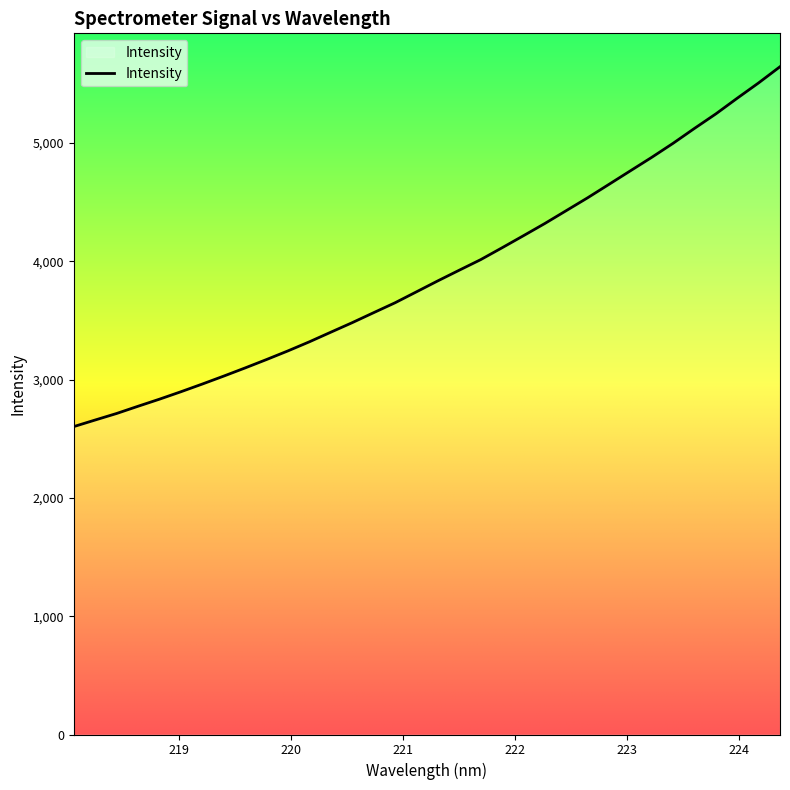

What is the minimum value shown in the chart?

2602.8